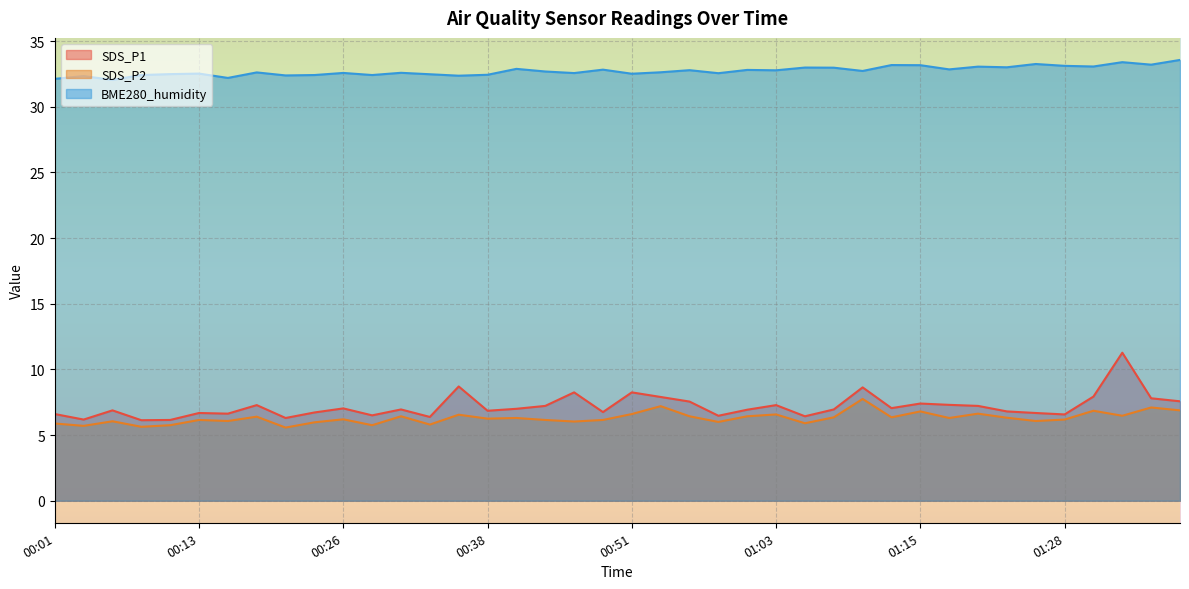

How many lines are shown in the chart?

3